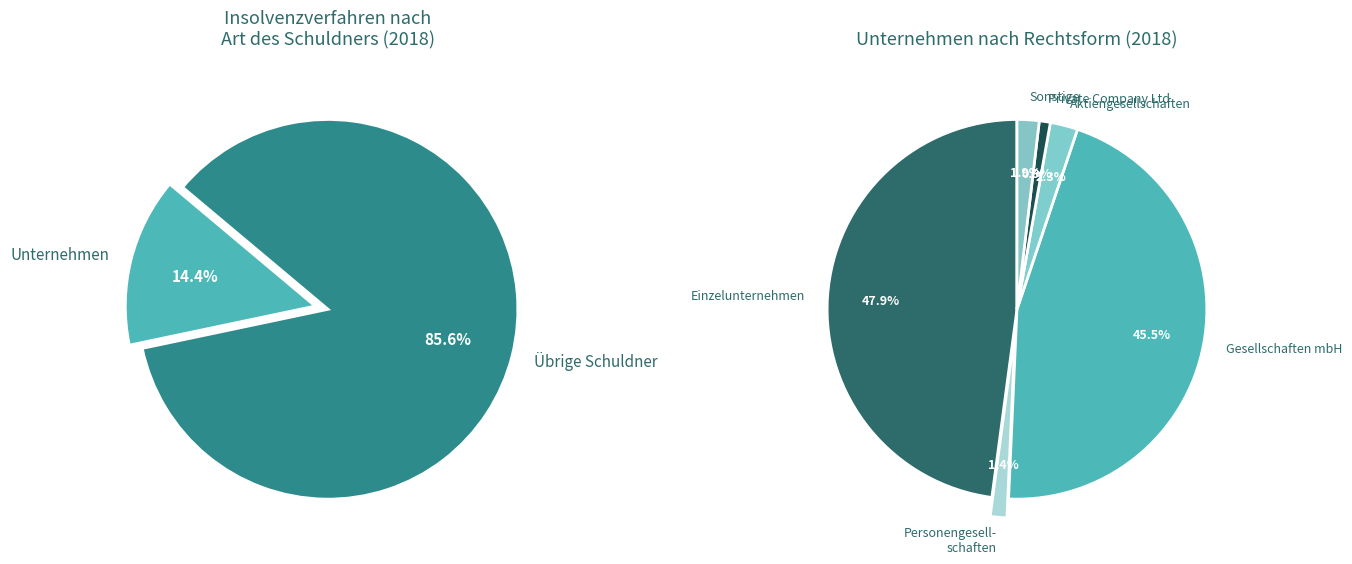

Is there a majority slice in this chart?

Yes